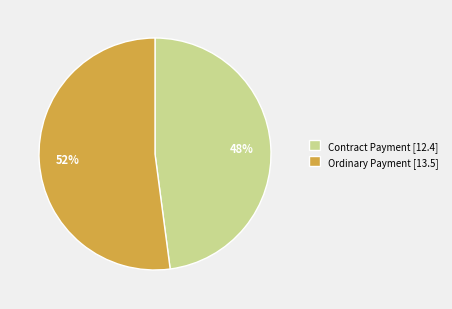

How many slices are in this pie chart?

2